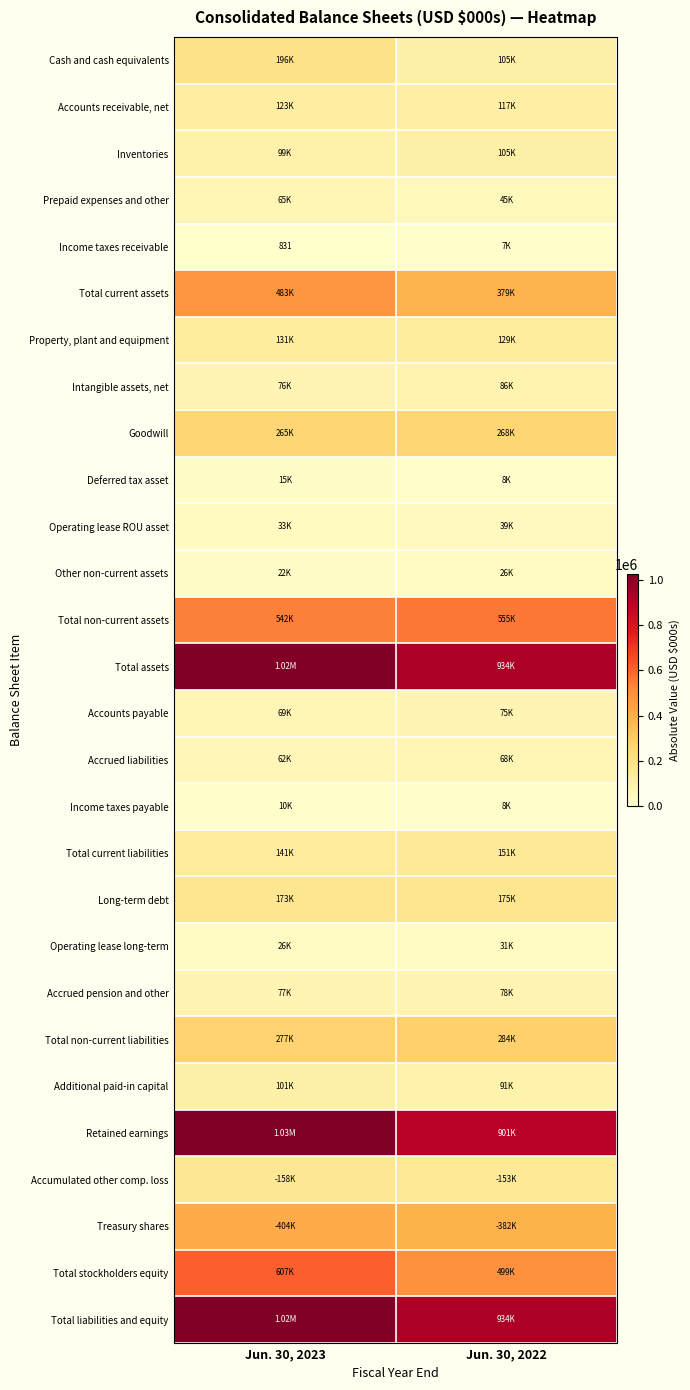

True or false: Total liabilities and equity has a value of 1659406 at Jun. 30, 2022.

False